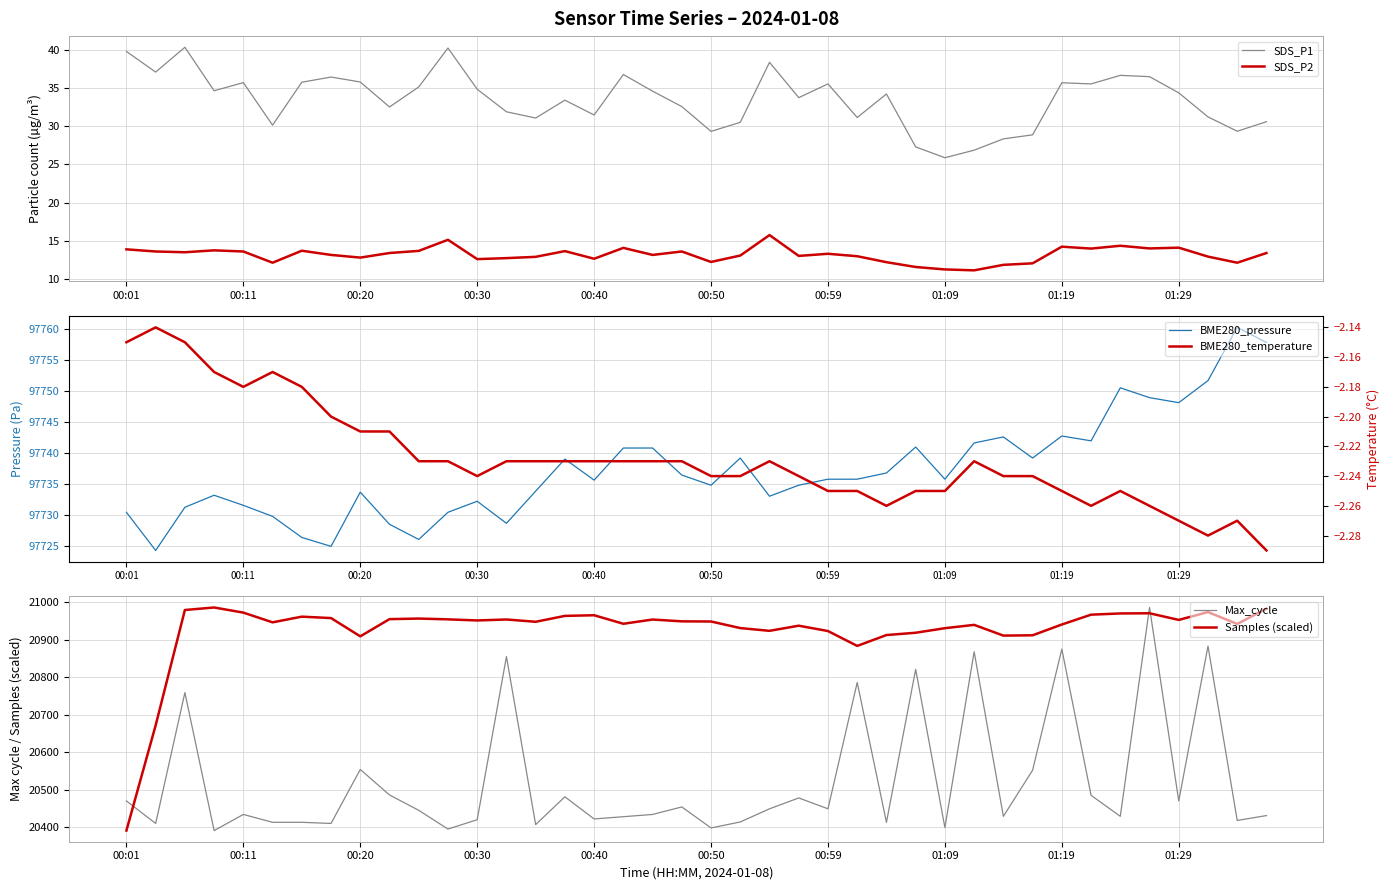

True or false: BME280_temperature has a value of -0.8 at 26.

False